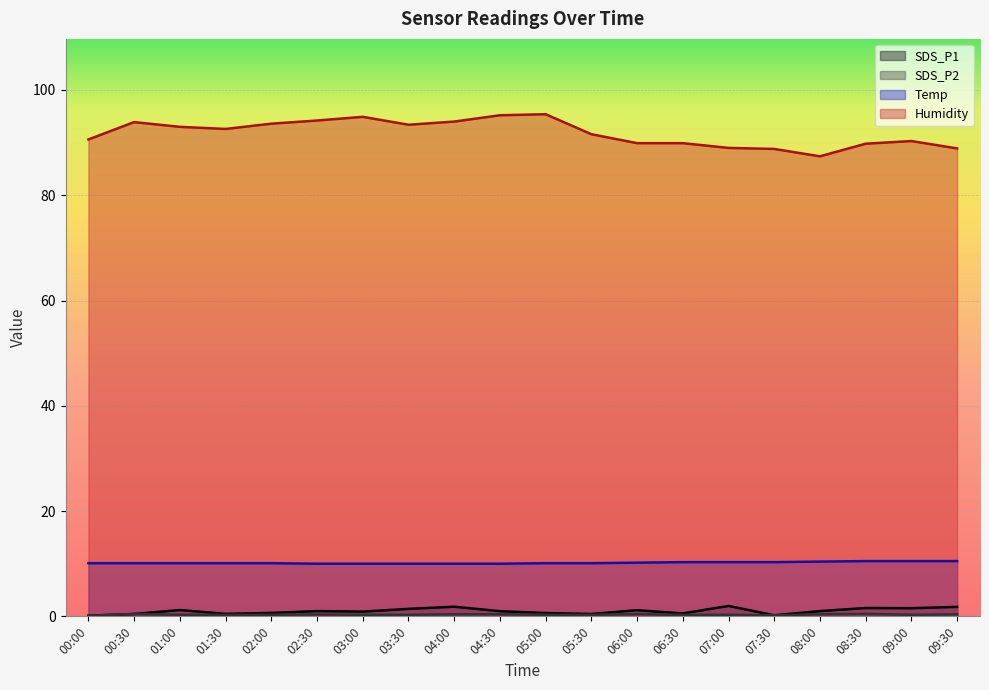

In SDS_P2, how many points are lower than both neighbors (excluding endpoints)?

3